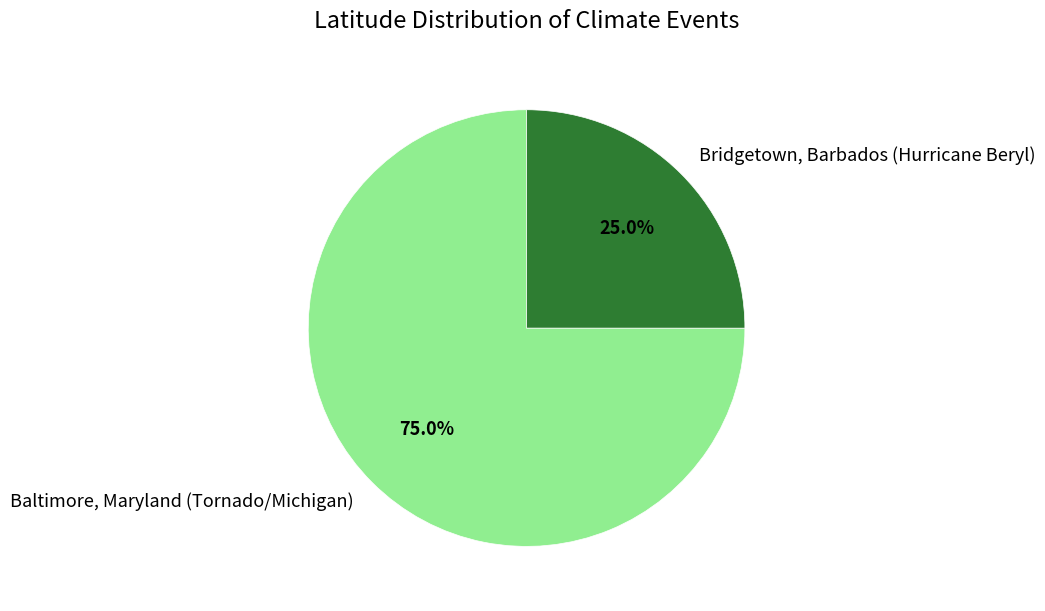

Do Bridgetown, Barbados (Hurricane Beryl) and Baltimore, Maryland (Tornado/Michigan) together represent more than half of the pie?

Yes